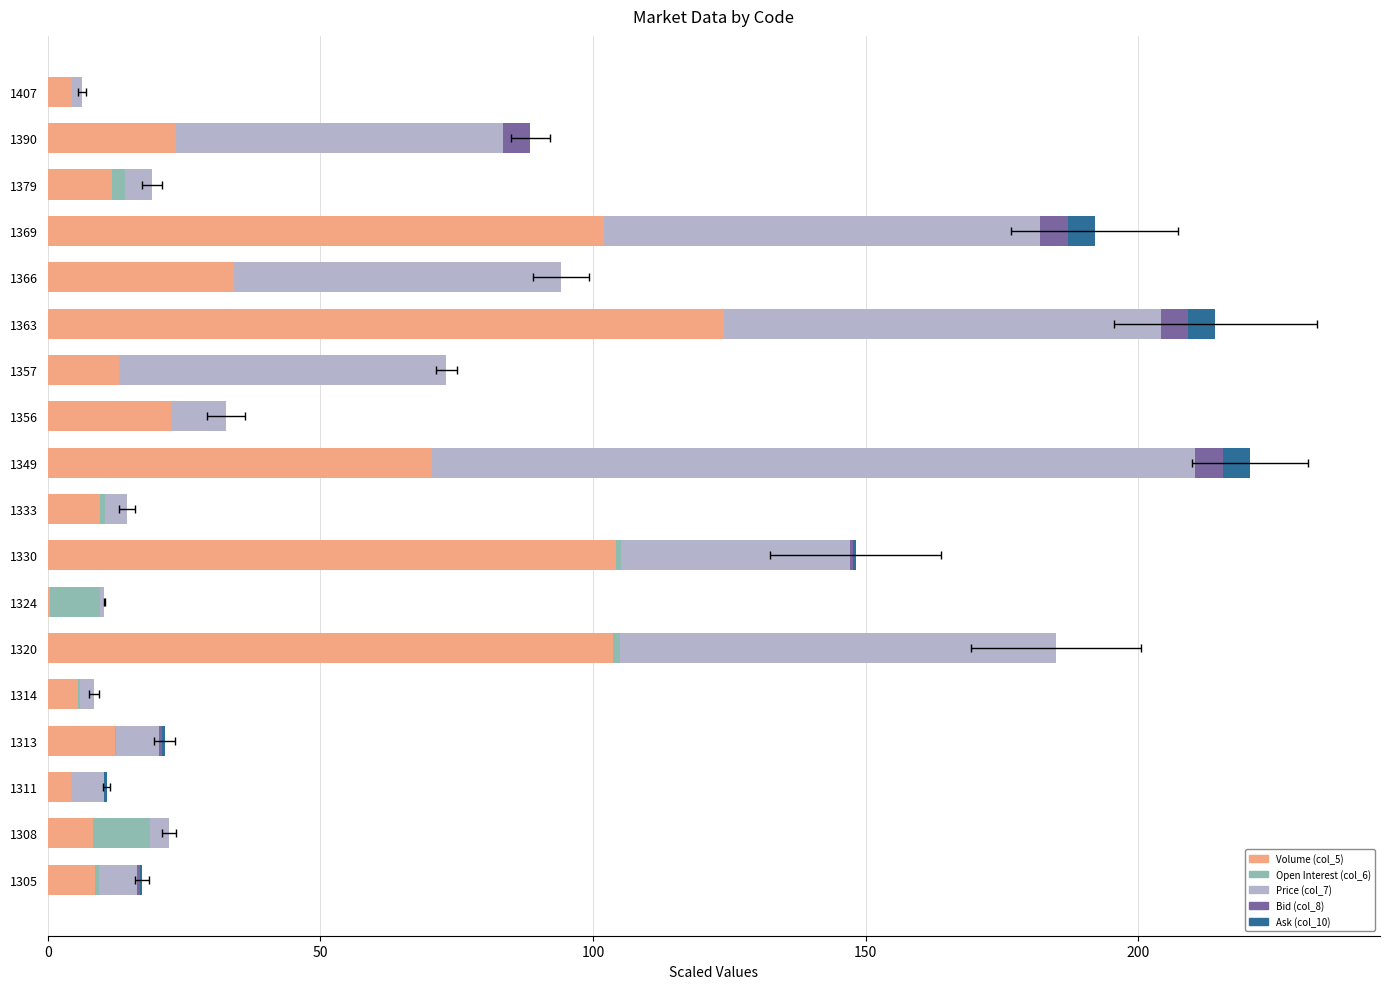

How many values in the Bid (col_8) series exceed 0?

11